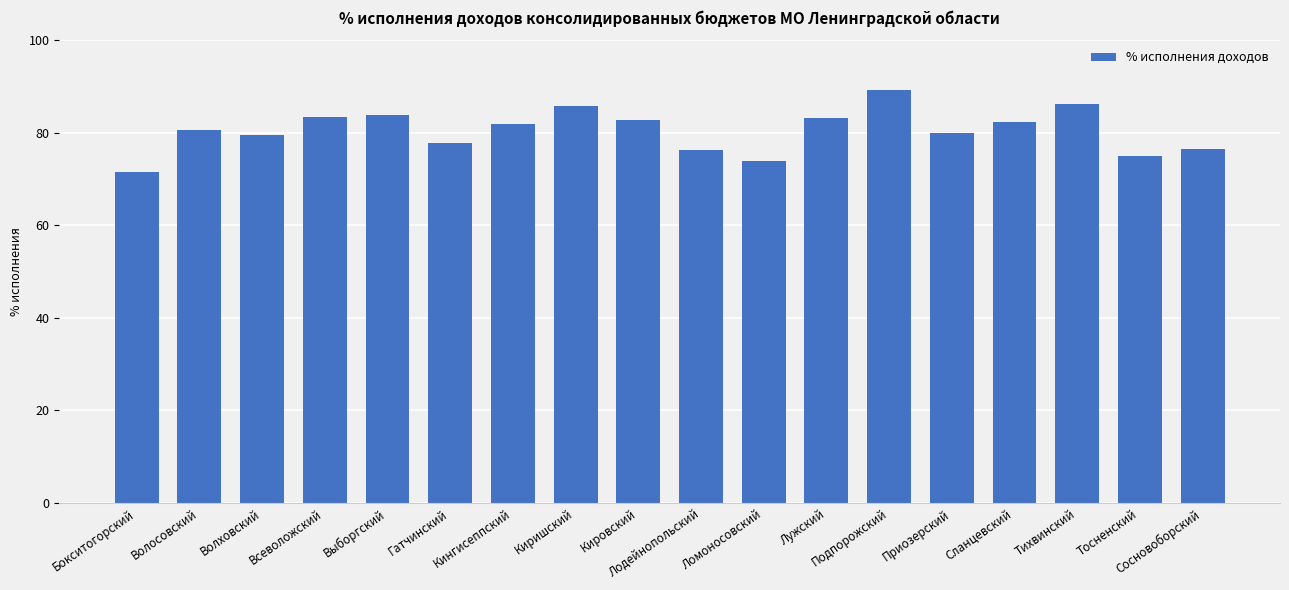

True or false: the data shows 79.5 at Волховский.

True